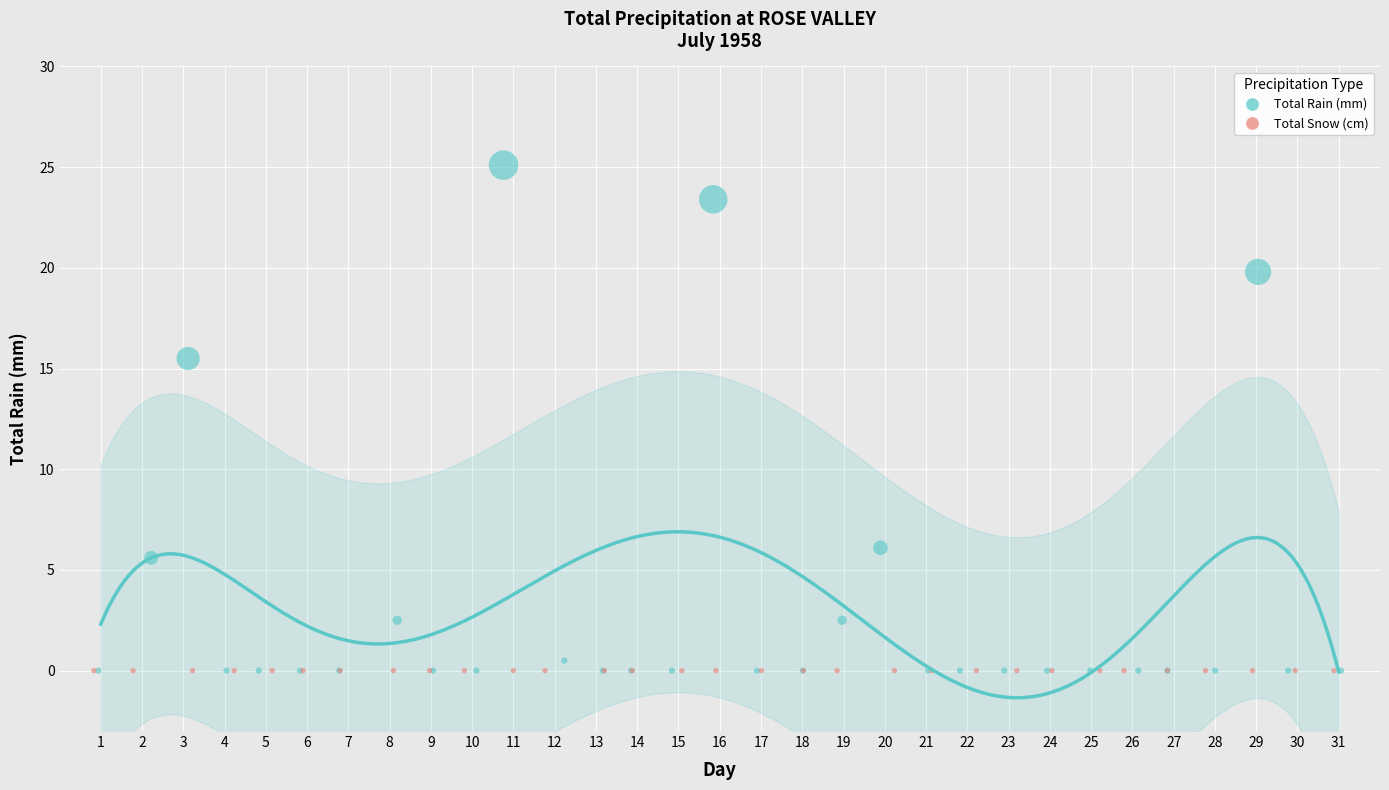

What are all the series names shown in the legend?

Total Rain (mm), Total Snow (cm)